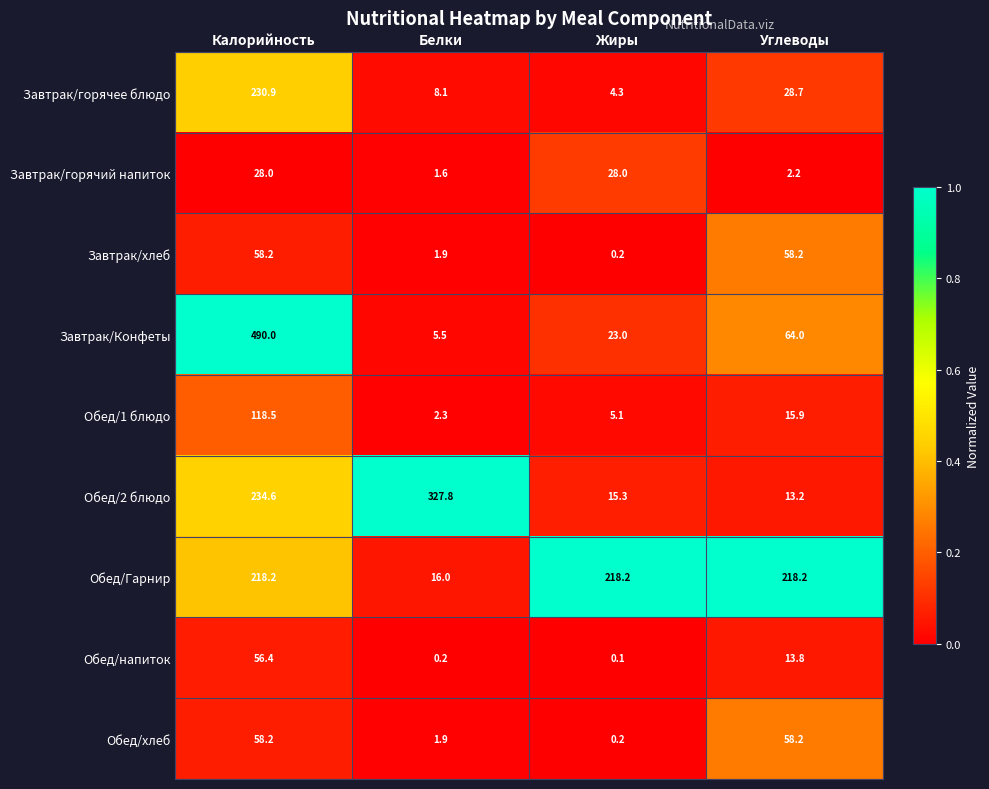

The value of Завтрак/Конфеты at Жиры is 37.9. True or false?

False